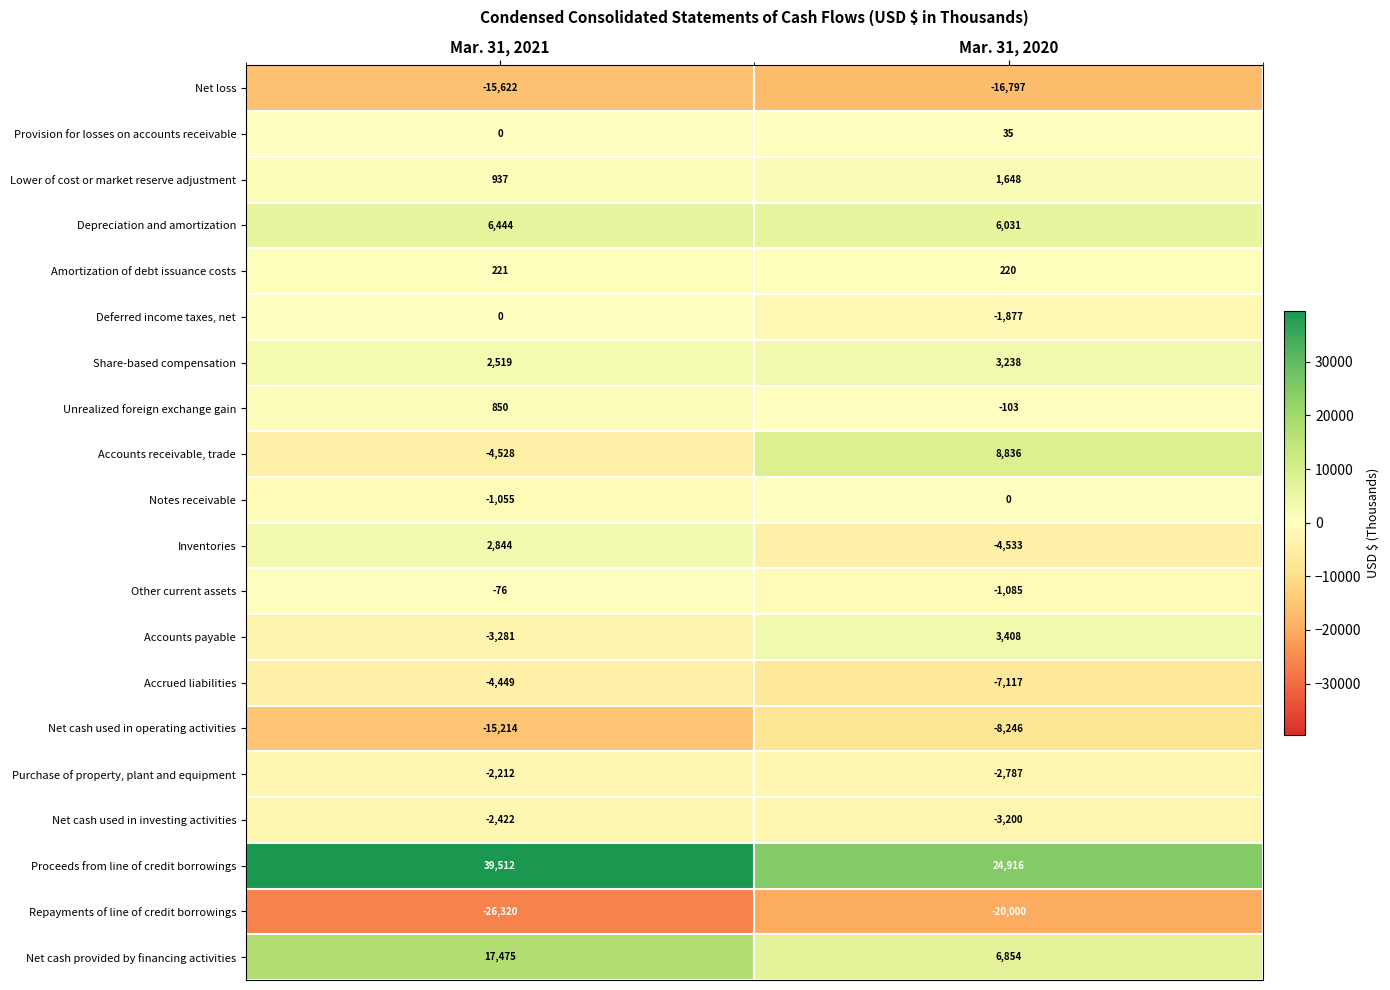

Which series has the widest spread of values?

Proceeds from line of credit borrowings